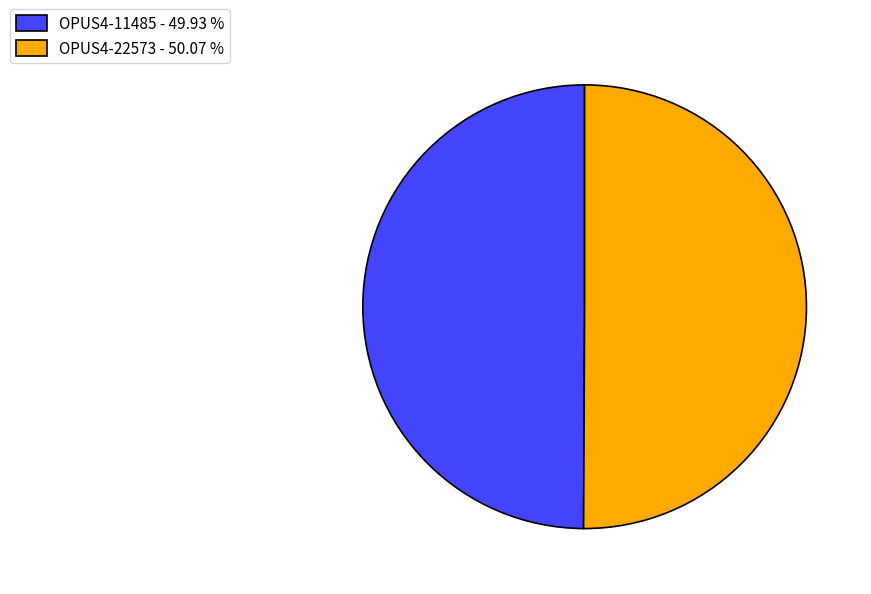

How many slices are in this pie chart?

2